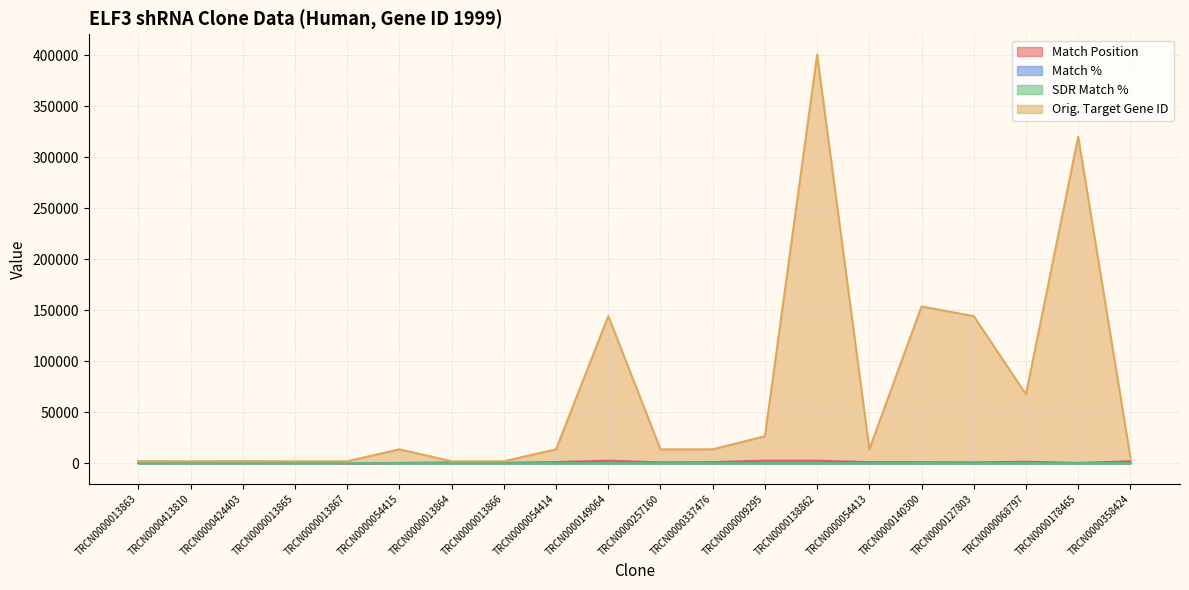

Where is the first local minimum for Match Position?

TRCN0000413810